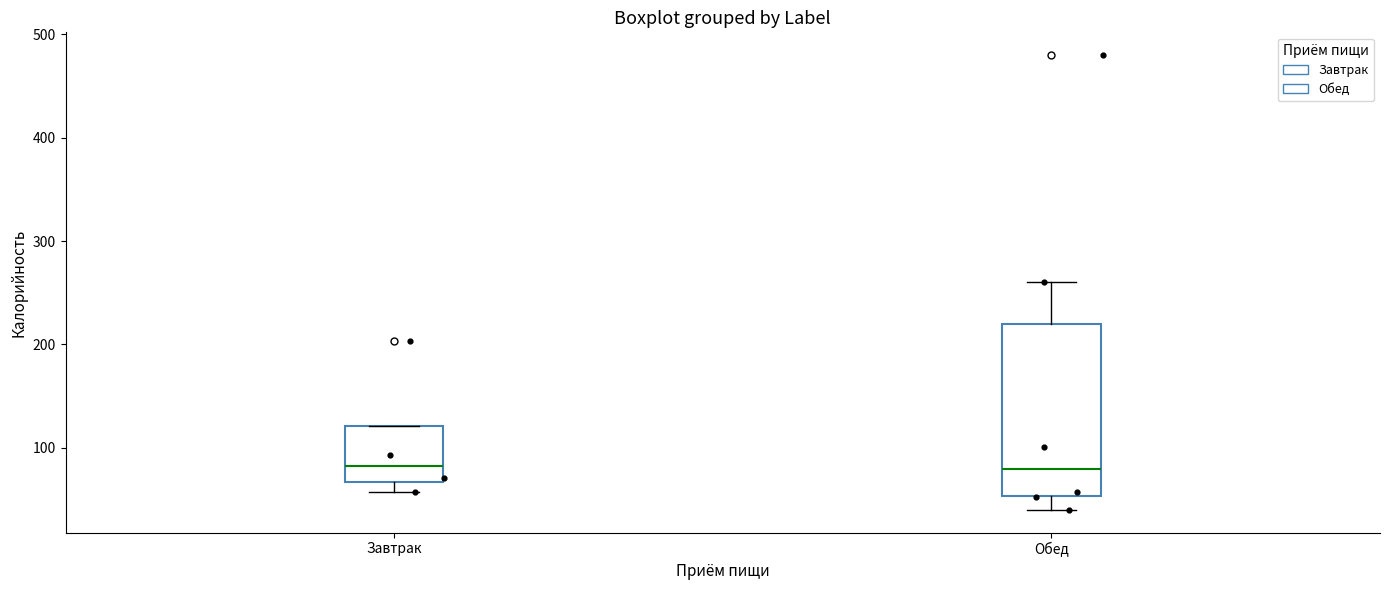

Reading left to right, transcribe this box plot: for each box, give where its median line is, the range the box spans, and where its two whiskers end, as read against the y-axis. The values are not printed on the chart, so give them approximately, as read against the axis.

Завтрак: median 80, box 70 to 120, whiskers 60 to 120
Обед: median 80, box 50 to 220, whiskers 40 to 260